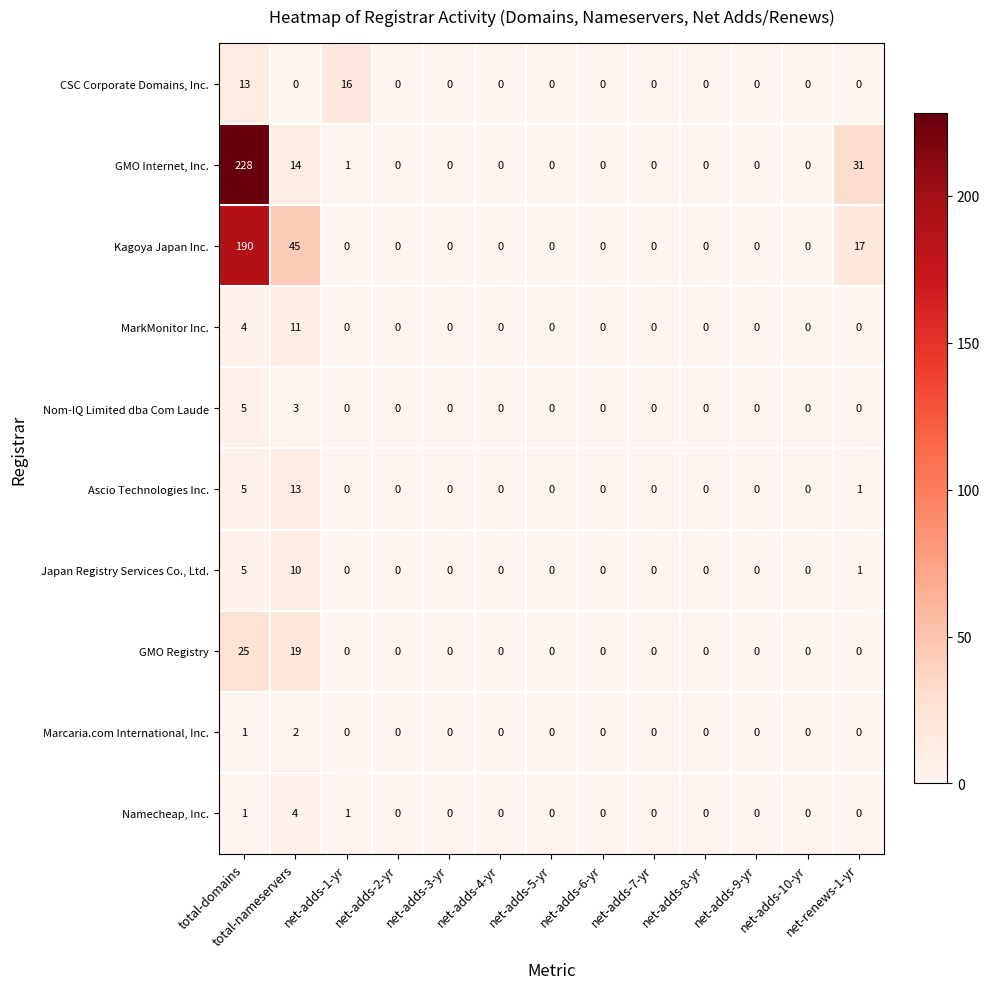

Which series has the widest spread of values?

GMO Internet, Inc.